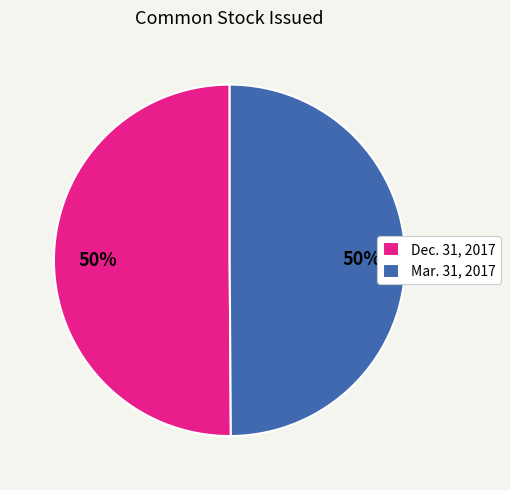

To the nearest percent, what is the combined percentage of Mar. 31, 2017 and Dec. 31, 2017?

100%